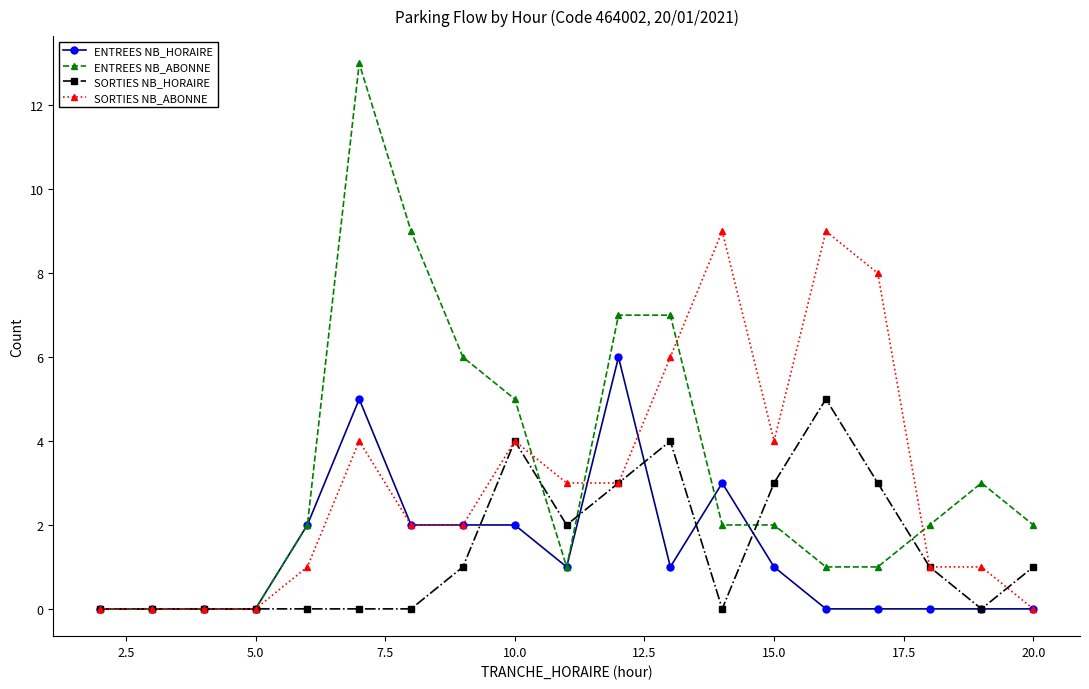

Which series has the largest range (max minus min)?

ENTREES NB_ABONNE